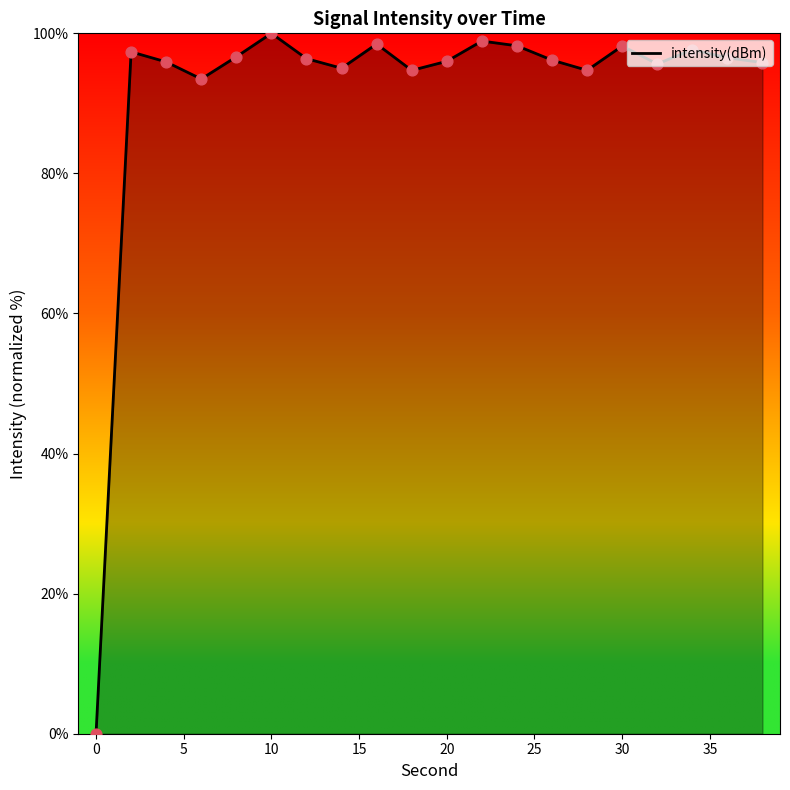

What is the maximum value shown in the chart?

100.0